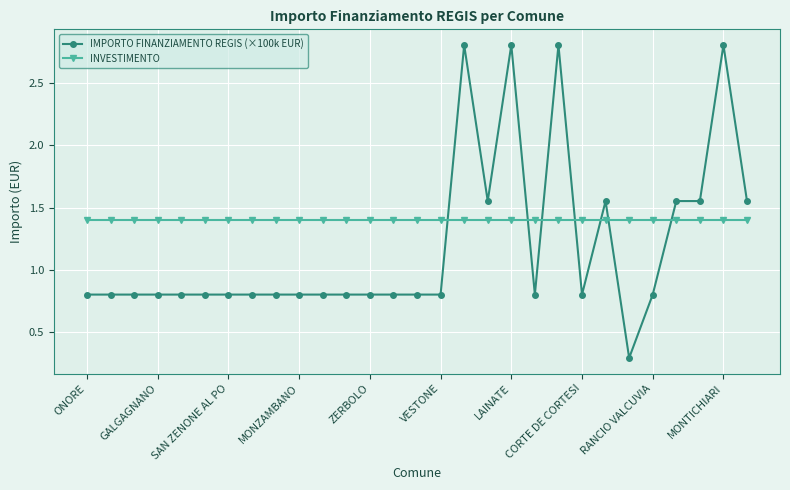

What are all the series names shown in the legend?

IMPORTO FINANZIAMENTO REGIS (×100k EUR), INVESTIMENTO